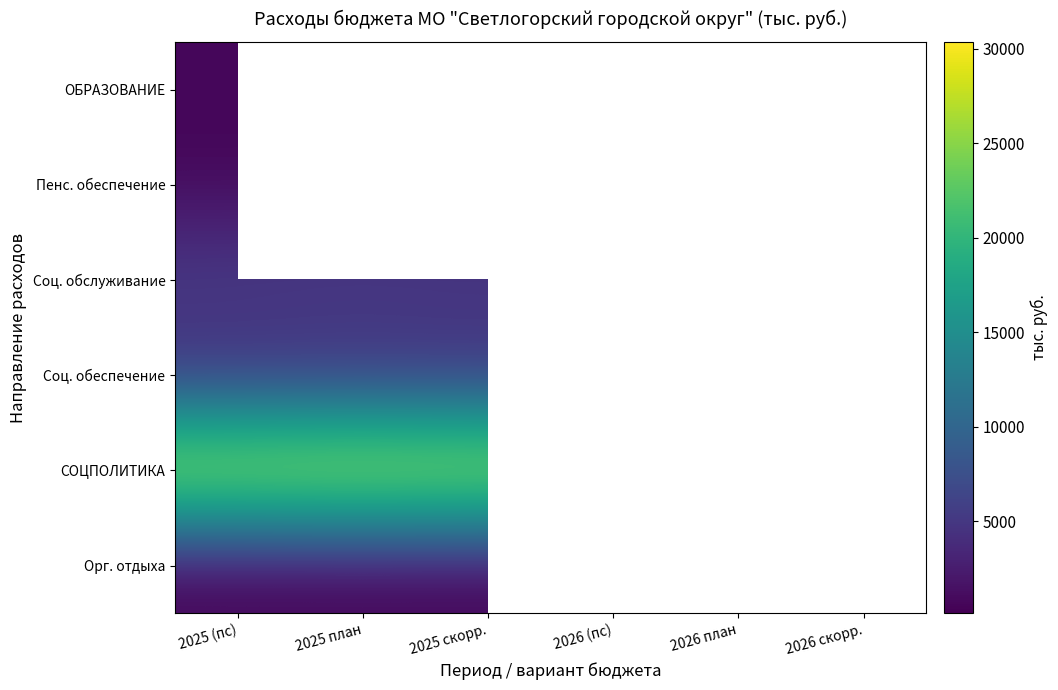

Is it true that Пенс. обеспечение equals 884.3 at 2025 скорр.?

False